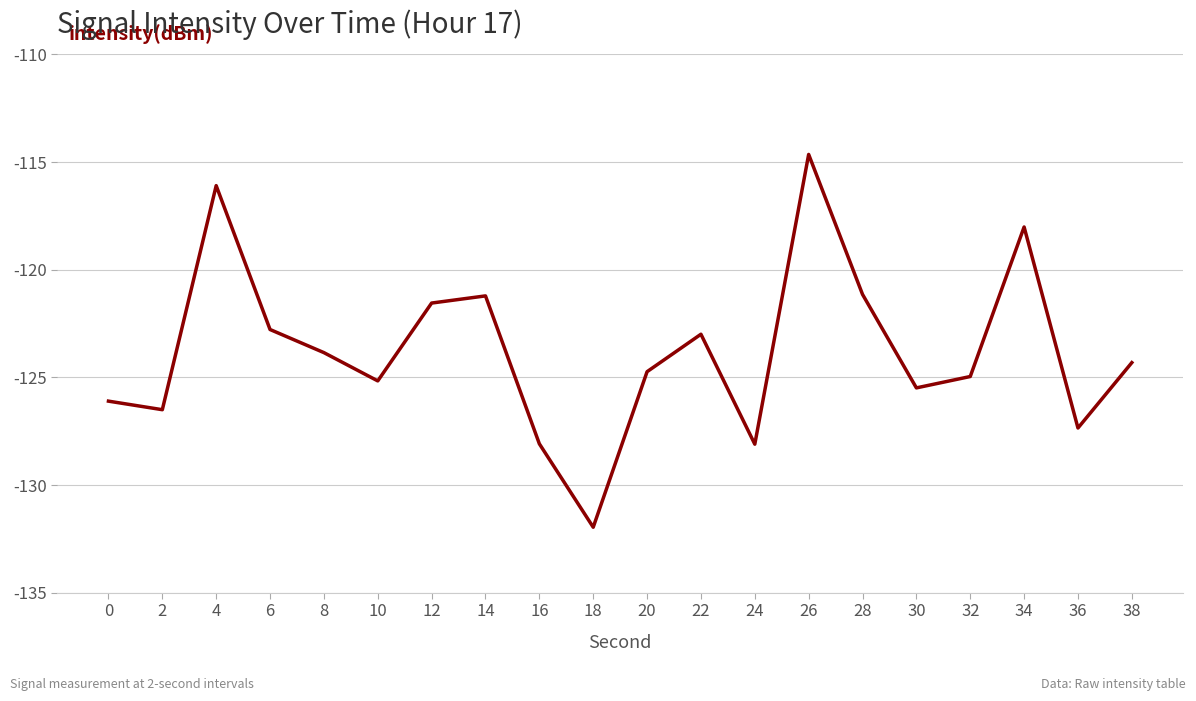

True or false: the data shows -125.5 at 30.

True